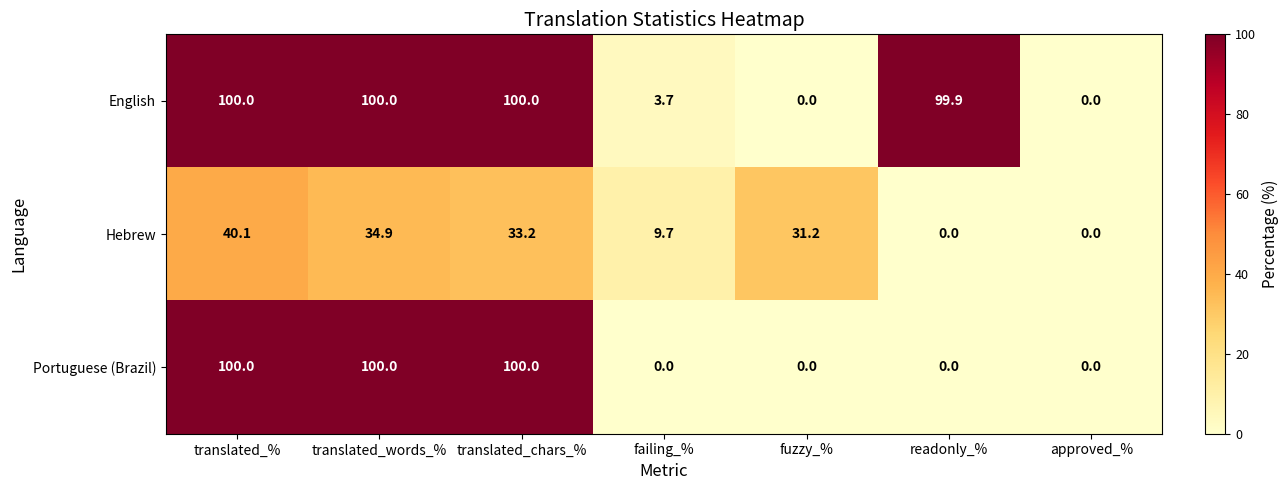

What is the difference between the Hebrew values at readonly_% and translated_%?

40.1